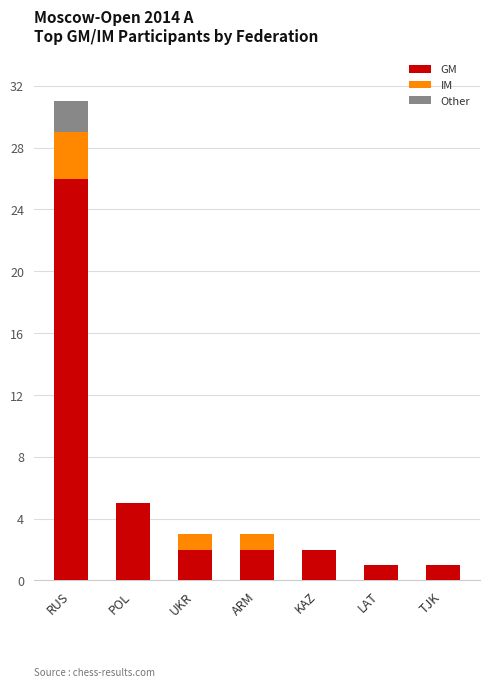

What is the total value across all series at POL?

5